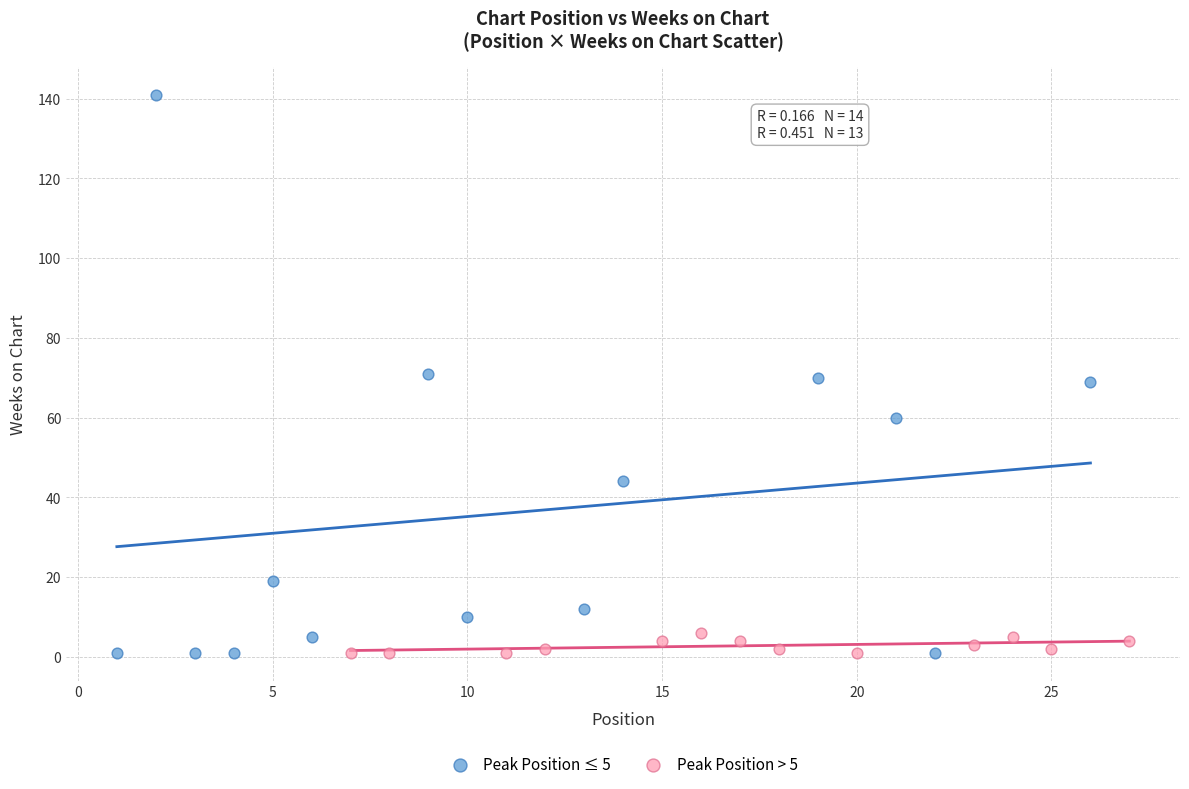

What are all the series names shown in the legend?

Peak Position ≤ 5, Peak Position > 5